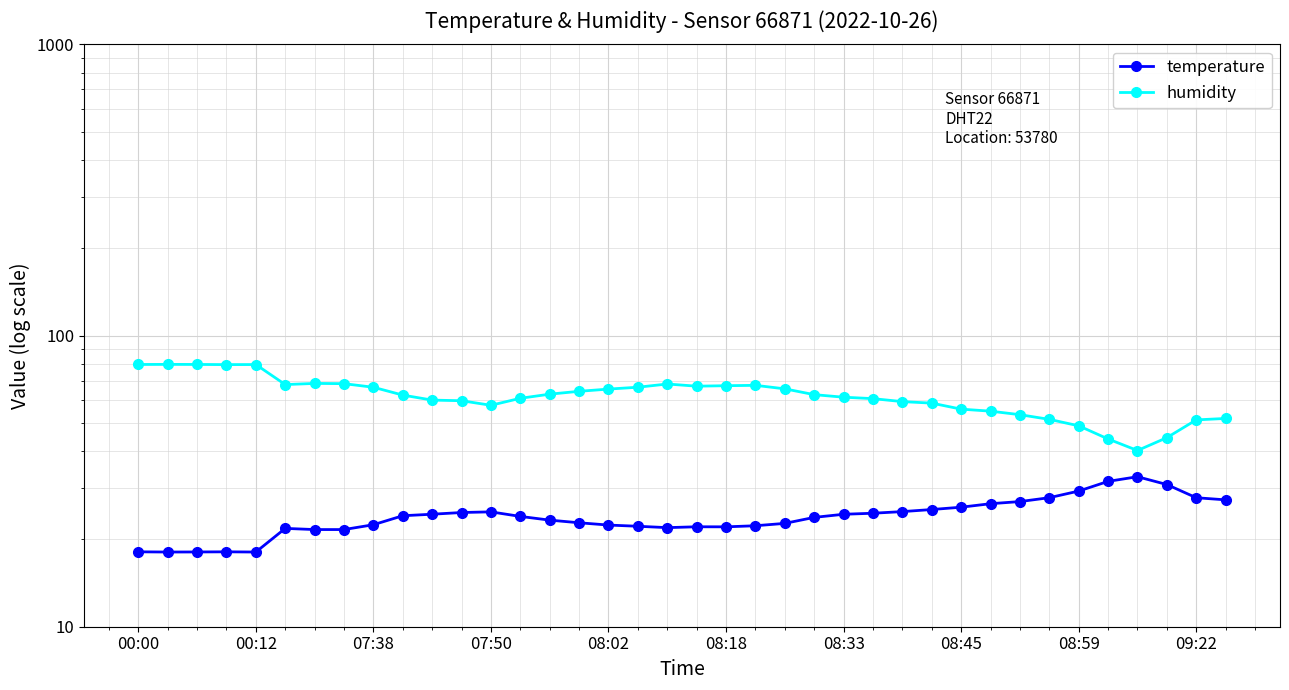

What is the difference between the maximum and minimum values in the humidity series?

39.3